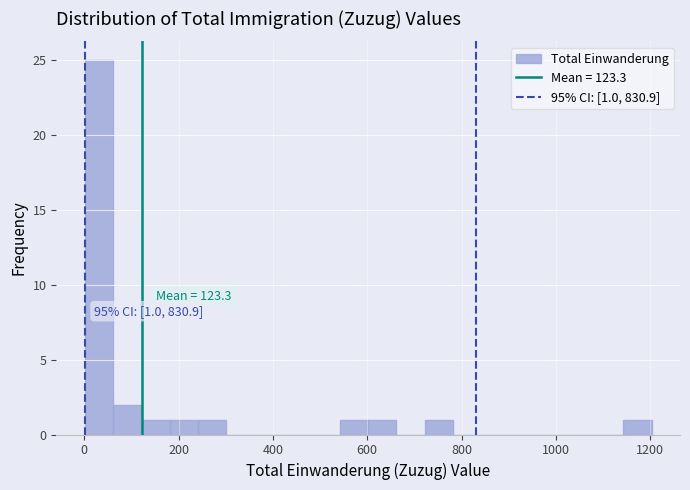

Read against the x-axis, roughly where is the centre of the tallest bar?

40